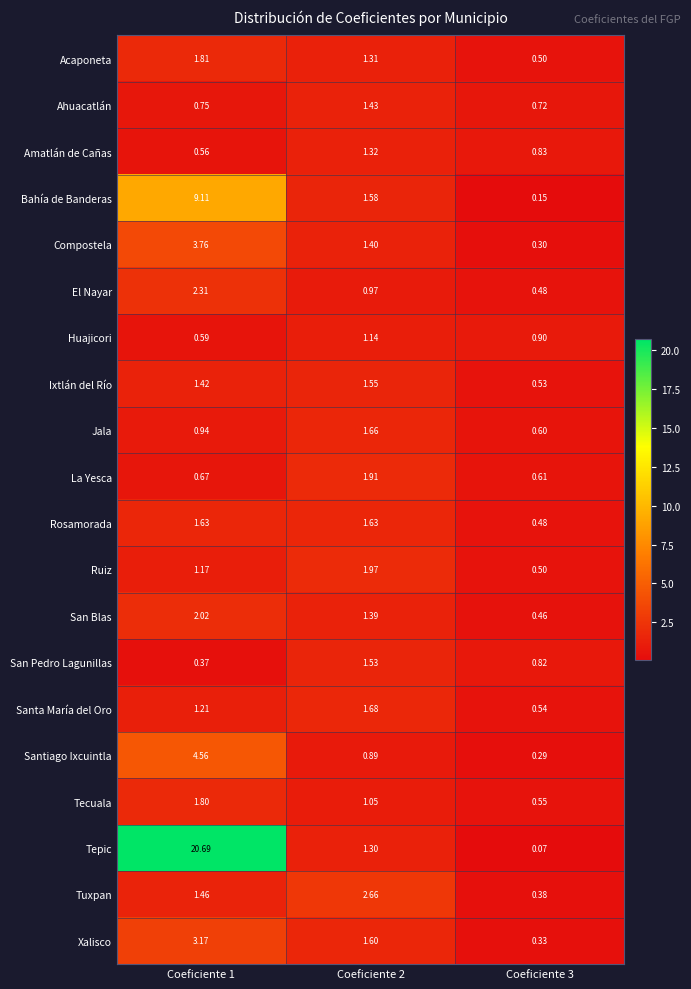

List the series in order of their peak value, lowest first.

Huajicori, Amatlán de Cañas, Ahuacatlán, San Pedro Lagunillas, Ixtlán del Río, Rosamorada, Jala, Santa María del Oro, Tecuala, Acaponeta, La Yesca, Ruiz, San Blas, El Nayar, Tuxpan, Xalisco, Compostela, Santiago Ixcuintla, Bahía de Banderas, Tepic